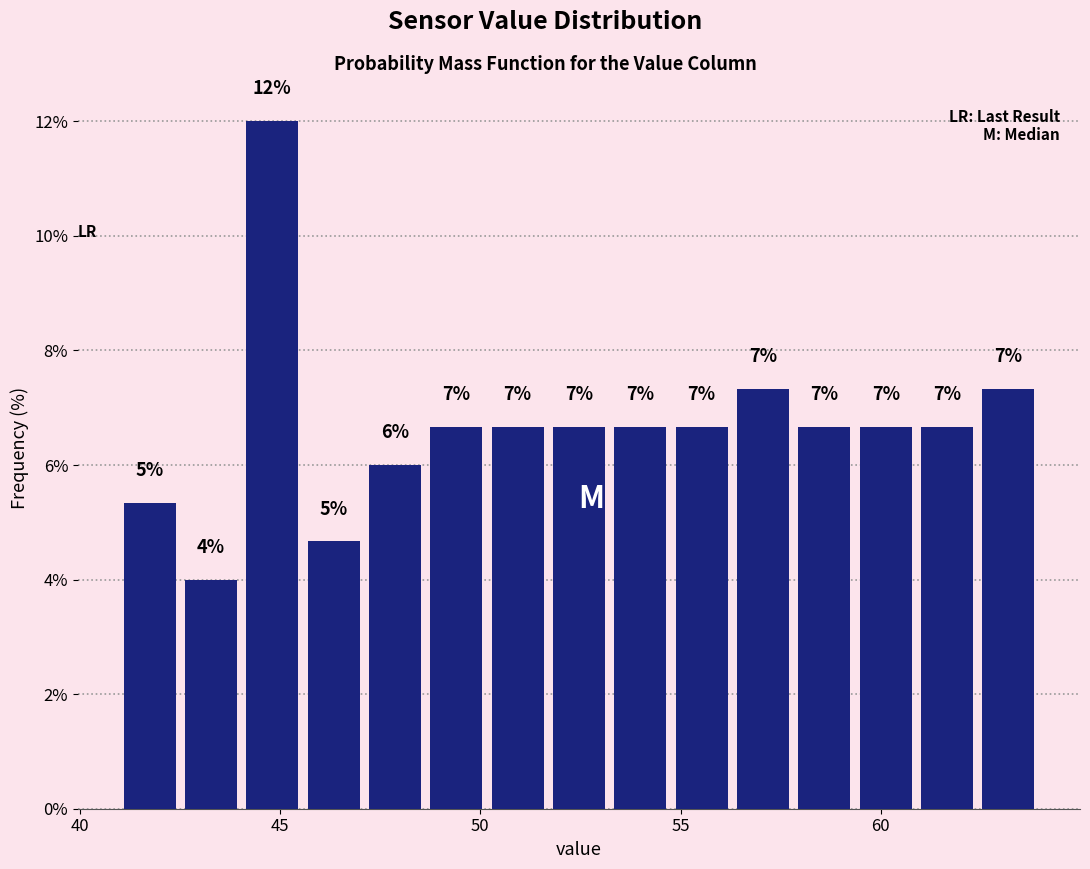

Read against the x-axis, roughly where is the centre of the tallest bar?

45.0